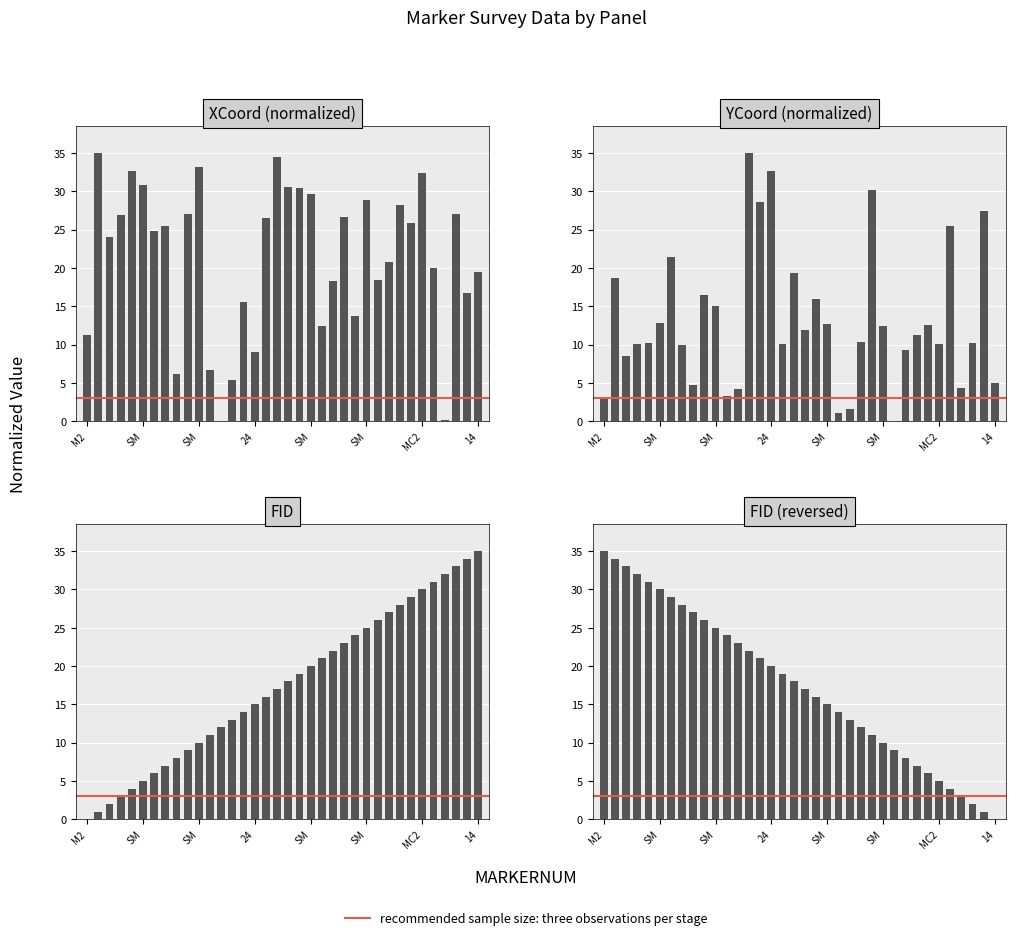

What is the label of the 21st bar from the right?

24